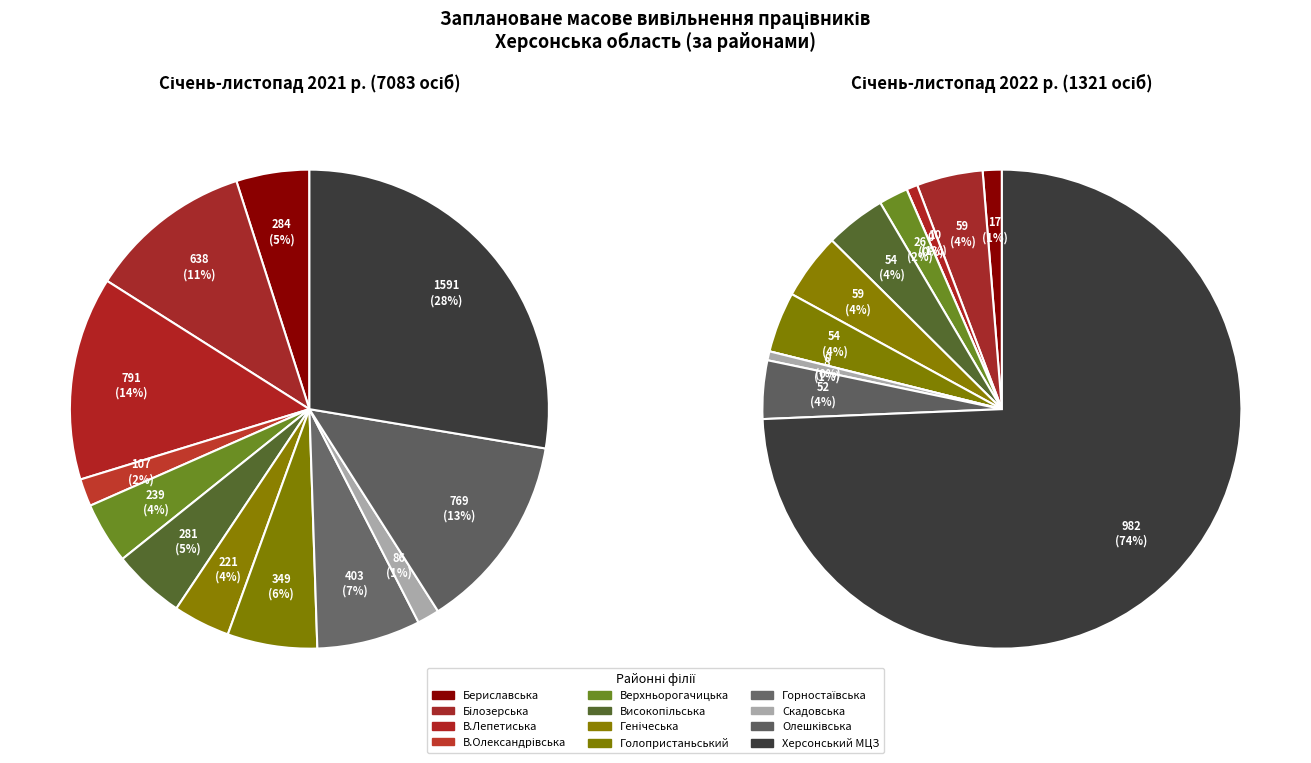

Do 11 and 3 together represent more than half of the pie?

No